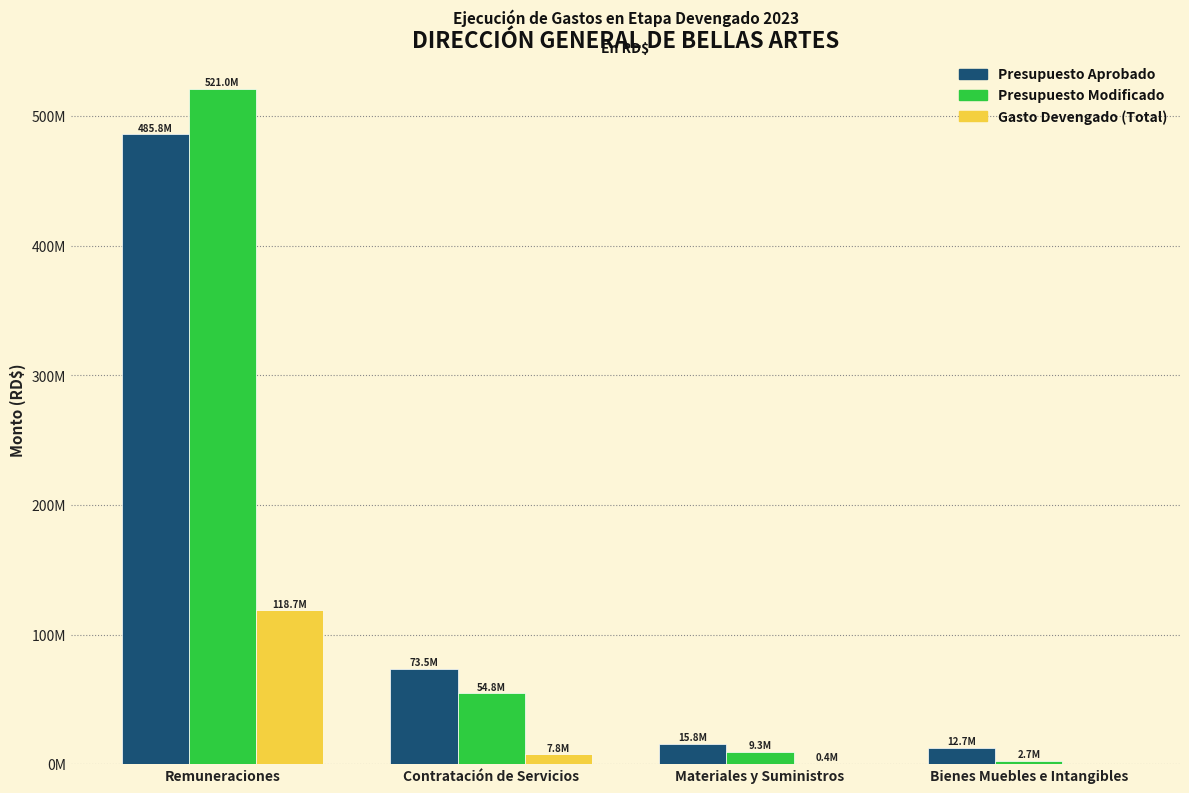

What are all the series names shown in the legend?

Presupuesto Aprobado, Presupuesto Modificado, Gasto Devengado (Total)